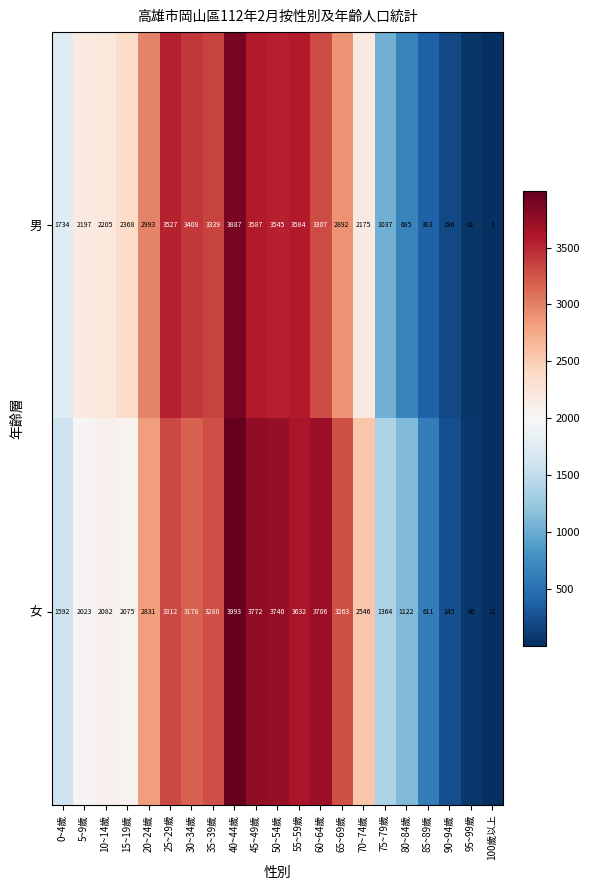

Which series has the widest spread of values?

女